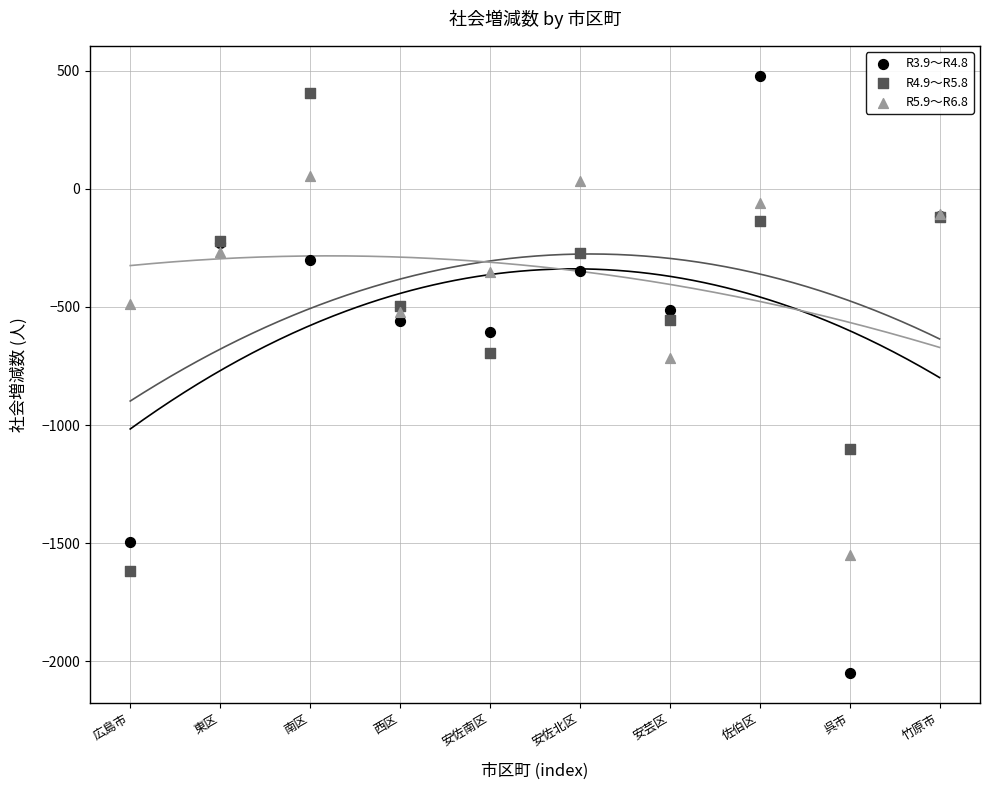

Which series contains the lowest Y value?

R3.9～R4.8